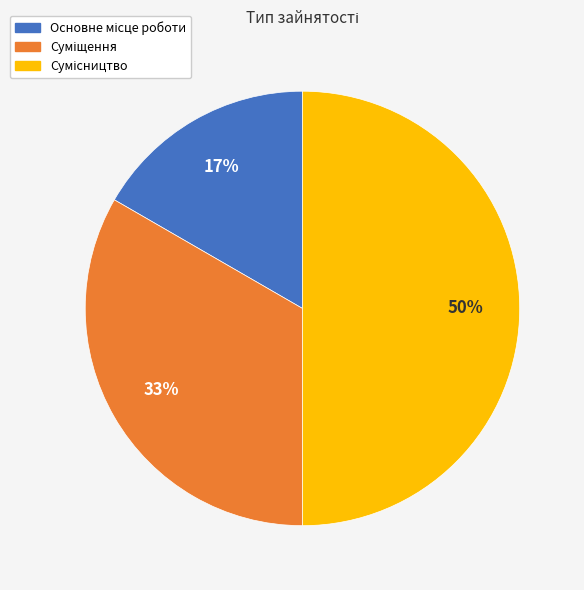

To the nearest percent, what is the difference between the largest and smallest slice percentages?

33%